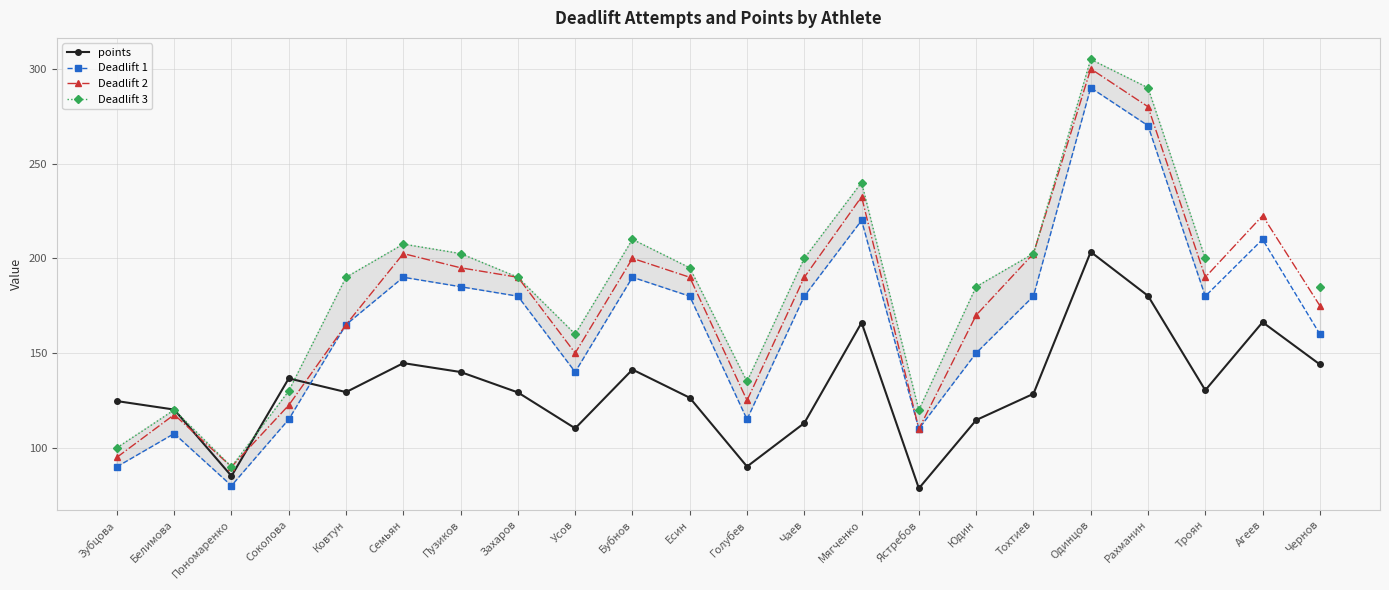

Does the chart have visible grid lines?

Yes